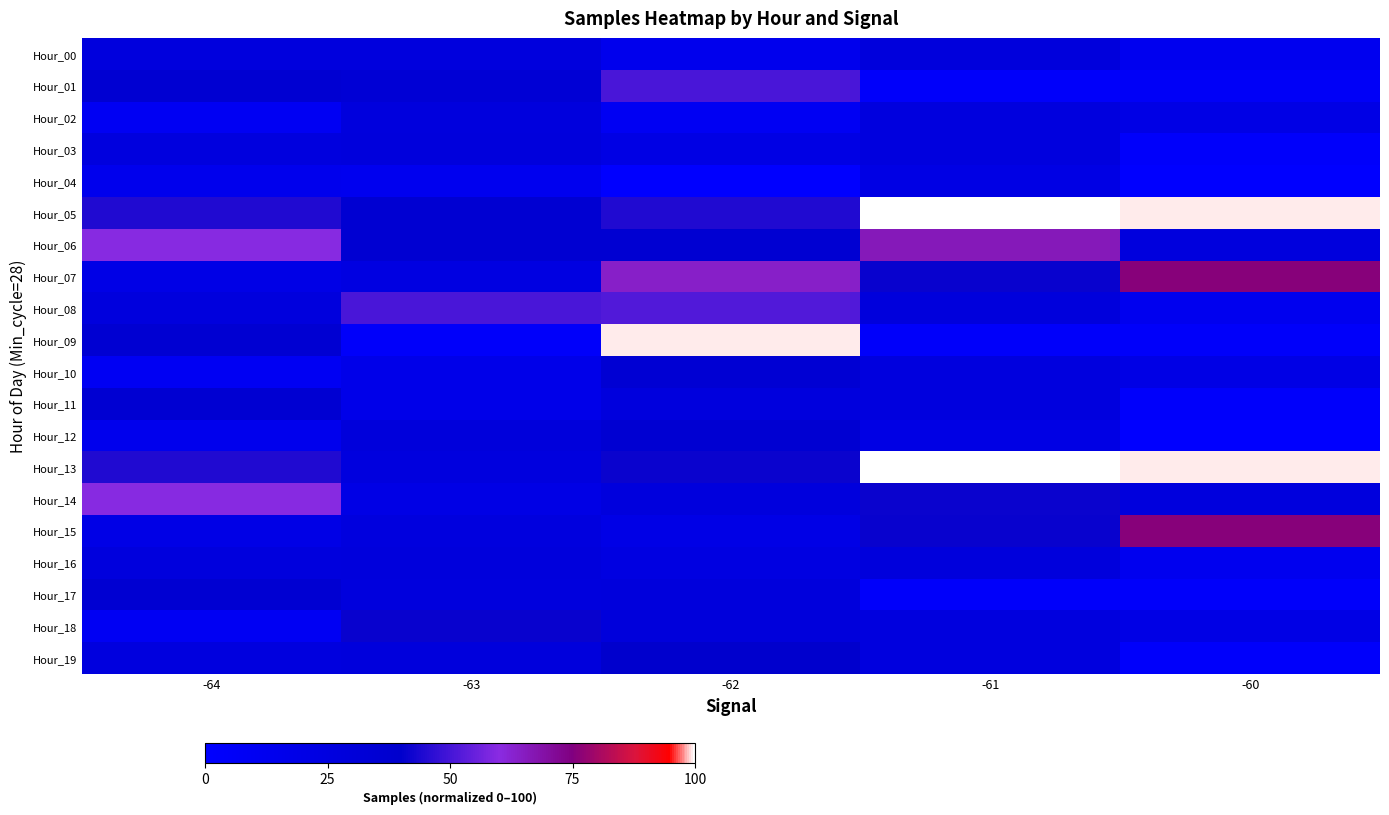

Between -62 and -61, which series saw the biggest shift?

Hour_09